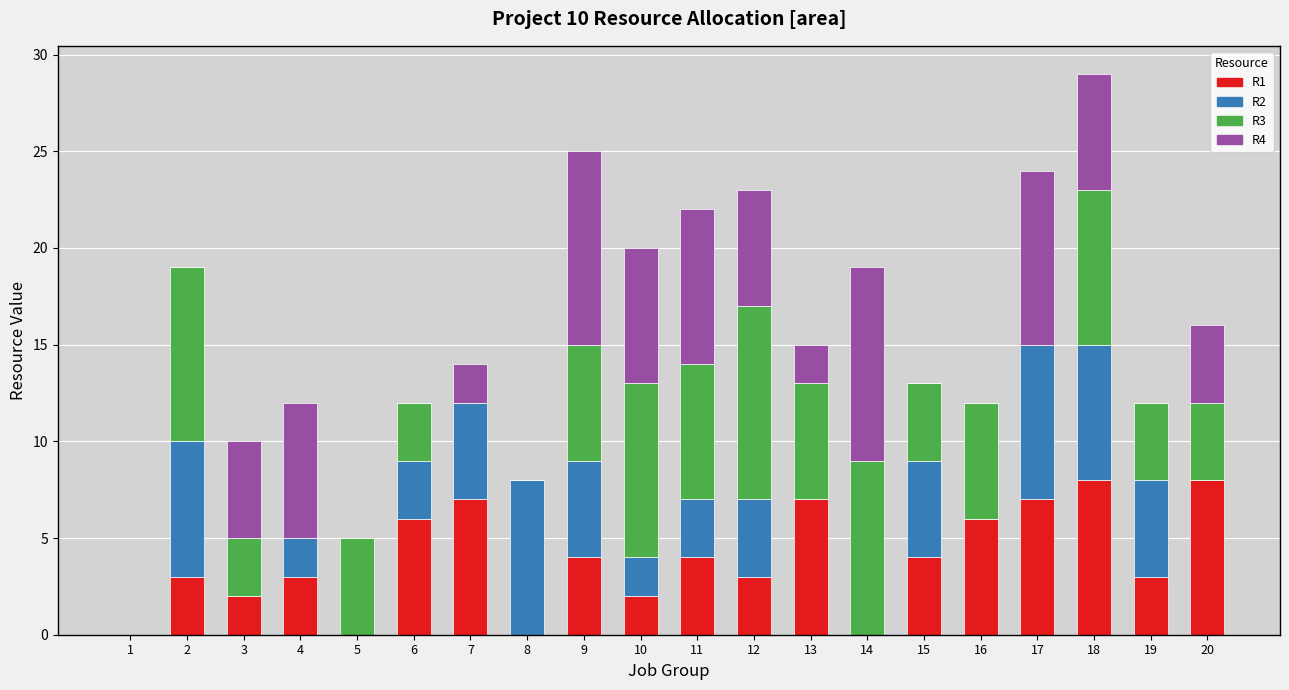

What is the sum of all R1 values?

77